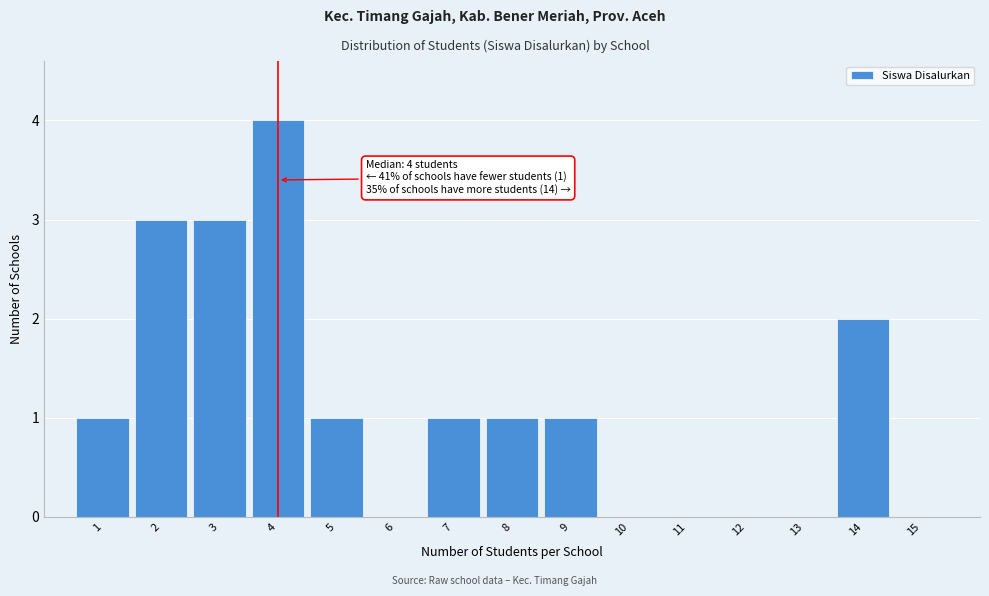

Which range on the x-axis has the tallest bar?

3.5 to 4.5